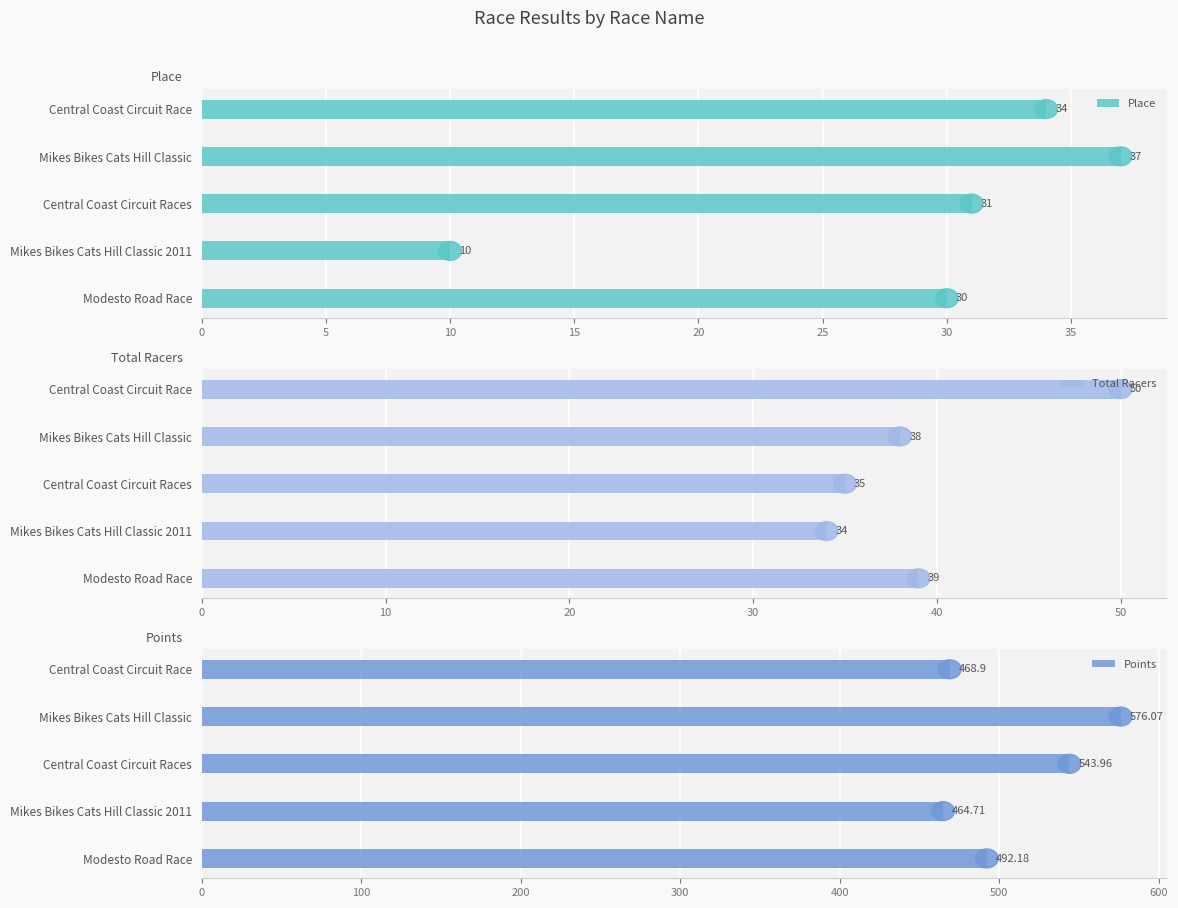

How many groups of bars are there?

5